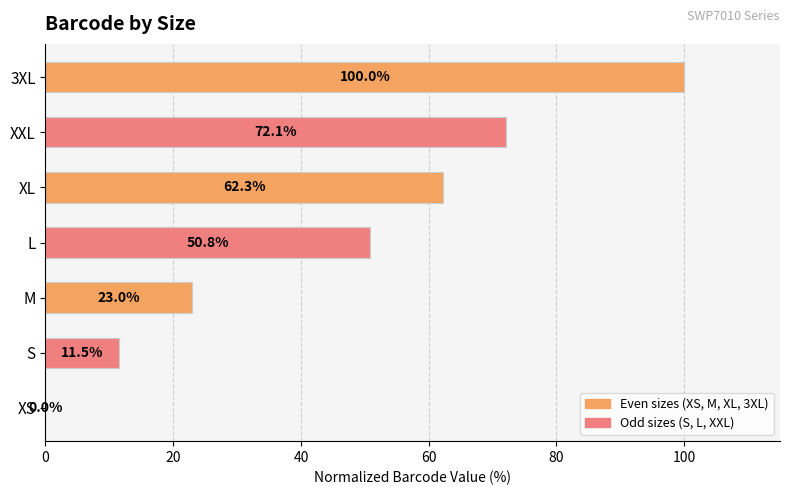

The value at L is 20.3. True or false?

False